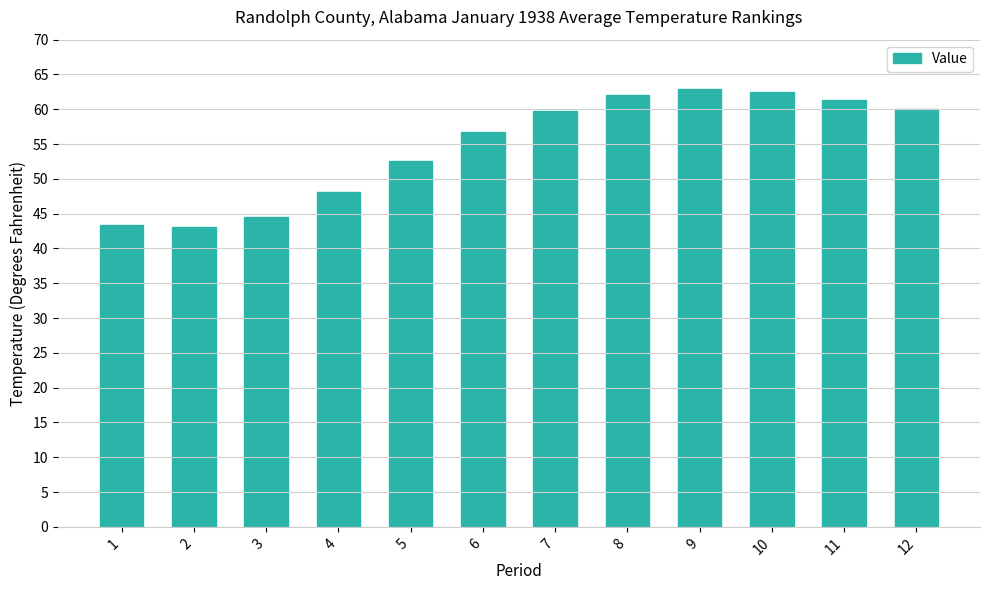

What is the sum of all values?

656.8